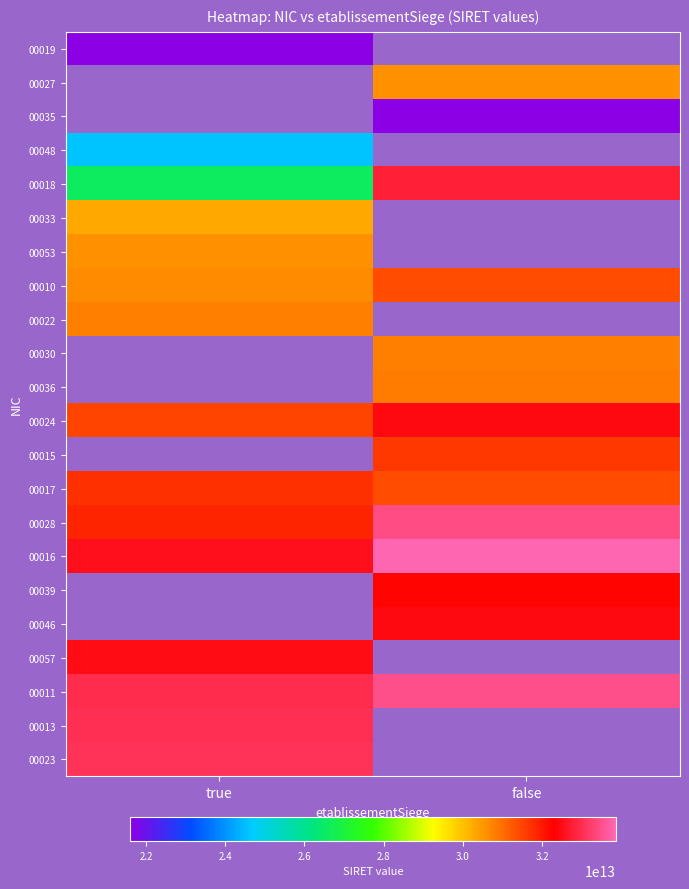

Which label corresponds to the largest value in the chart?

false